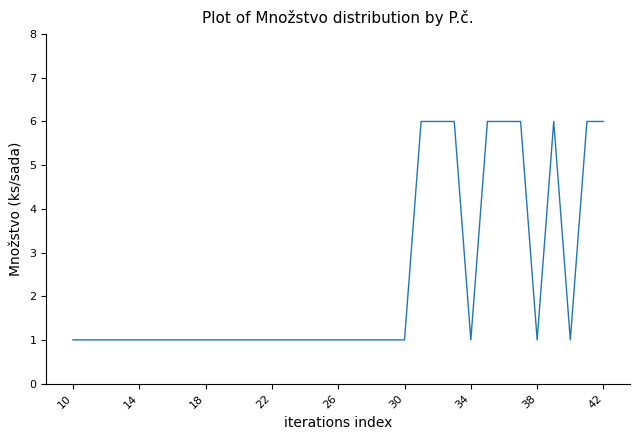

What is the maximum value shown in the chart?

6